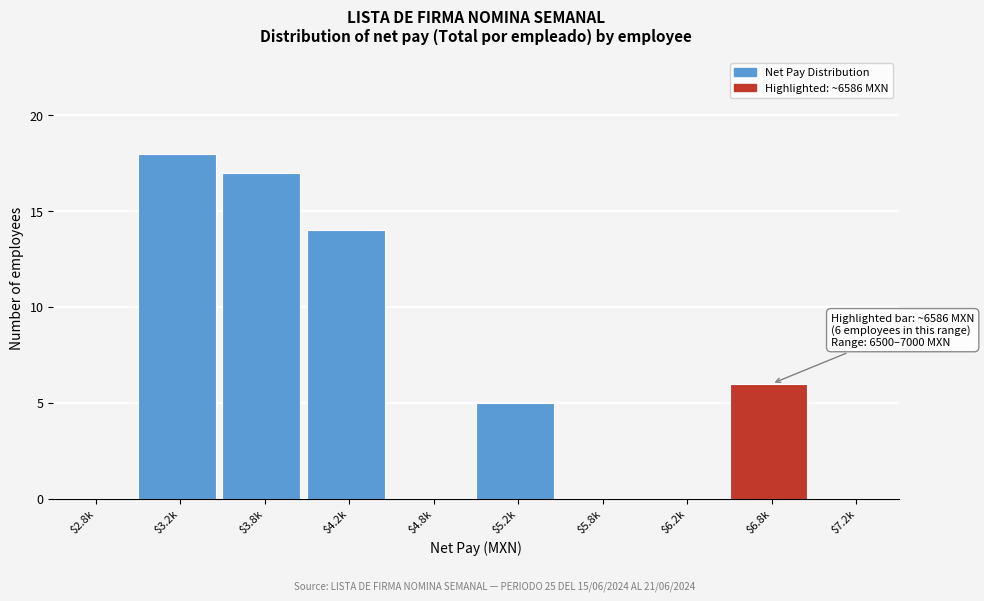

What is the greatest value displayed?

18